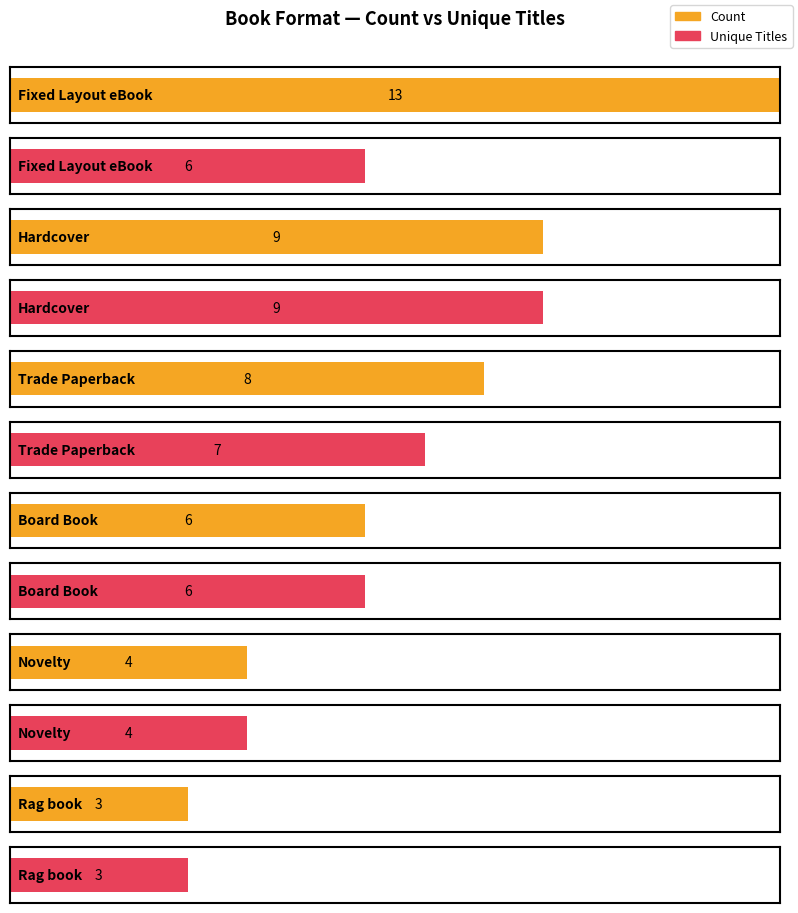

Reading left to right, extract all data points from this chart.

Count: Fixed Layout eBook=13	Hardcover=9	Trade Paperback=8	Board Book=6	Novelty=4	Rag book=3
Unique_Titles: Fixed Layout eBook=6	Hardcover=9	Trade Paperback=7	Board Book=6	Novelty=4	Rag book=3